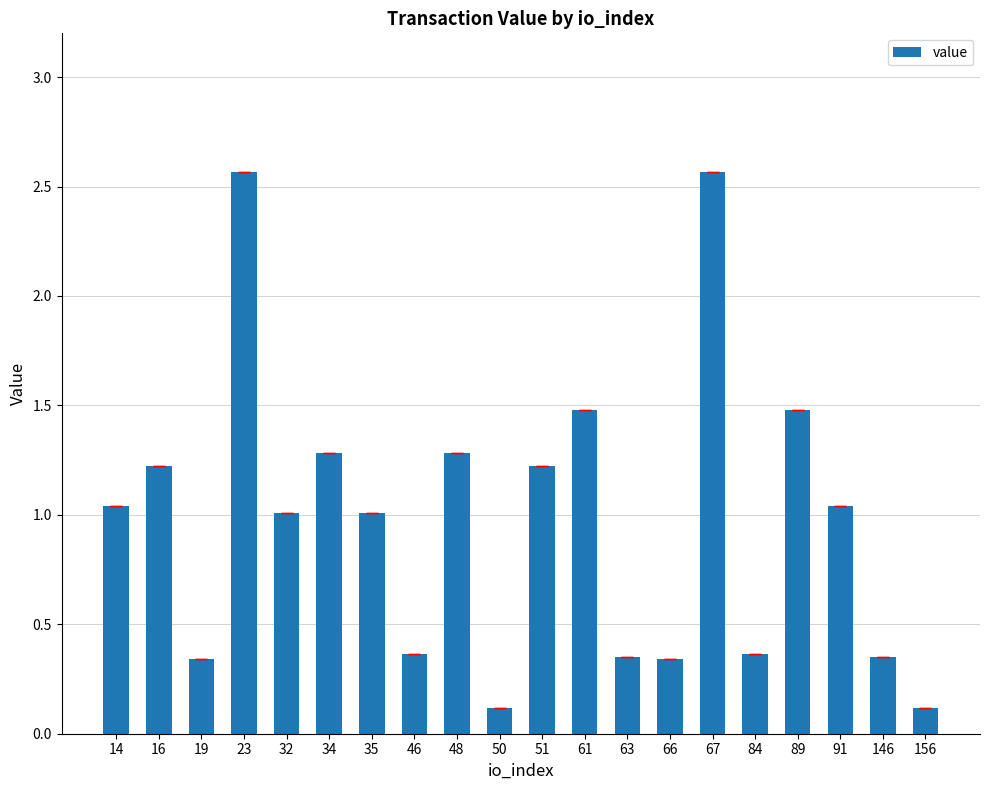

Is it true that the value at 34 is 0.5?

False